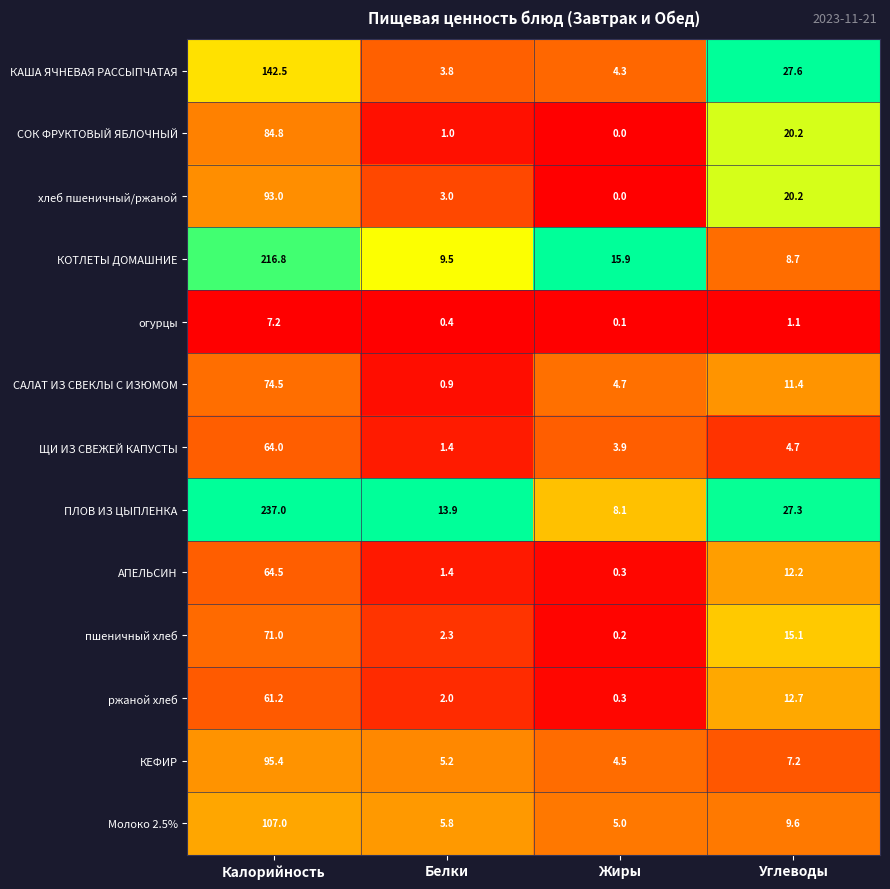

Which series has the widest spread of values?

ПЛОВ ИЗ ЦЫПЛЕНКА